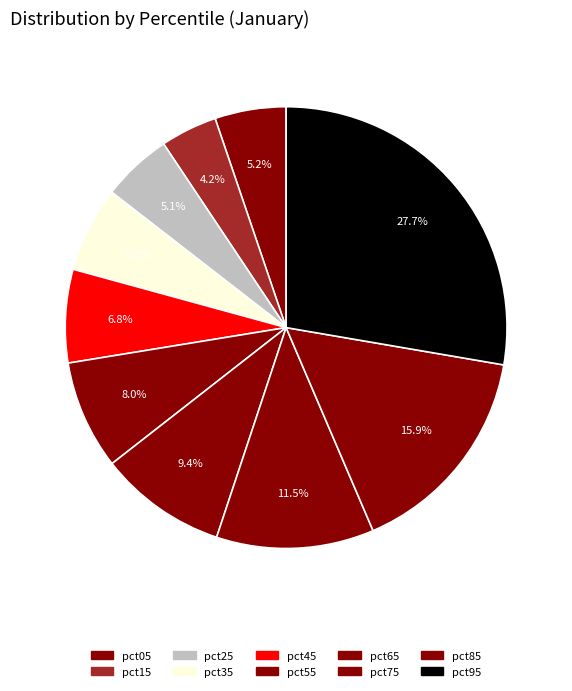

Rank the categories by value from highest to lowest.

pct95, pct85, pct75, pct65, pct55, pct45, pct35, pct05, pct25, pct15